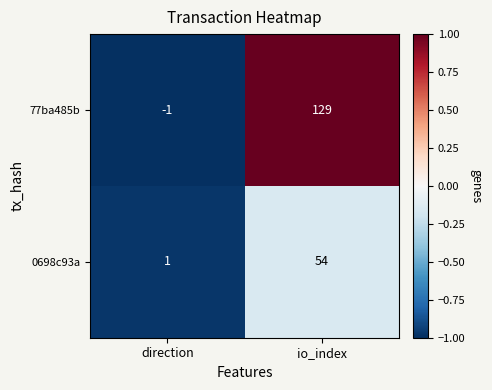

What is the average value of the 77ba485b series?

64